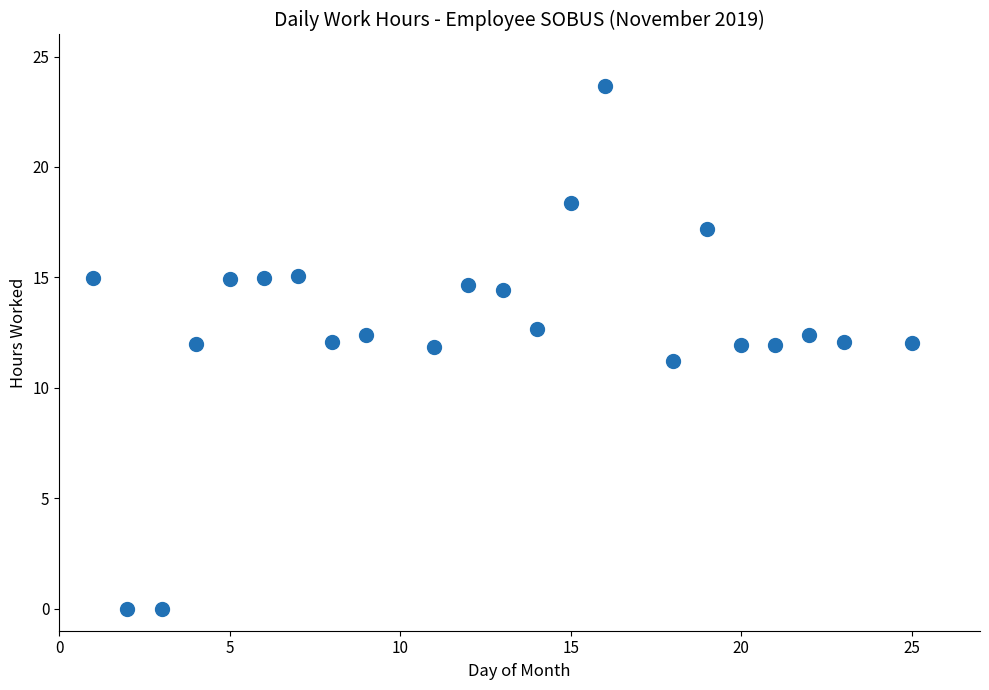

What is the difference between the maximum and minimum values?

23.7